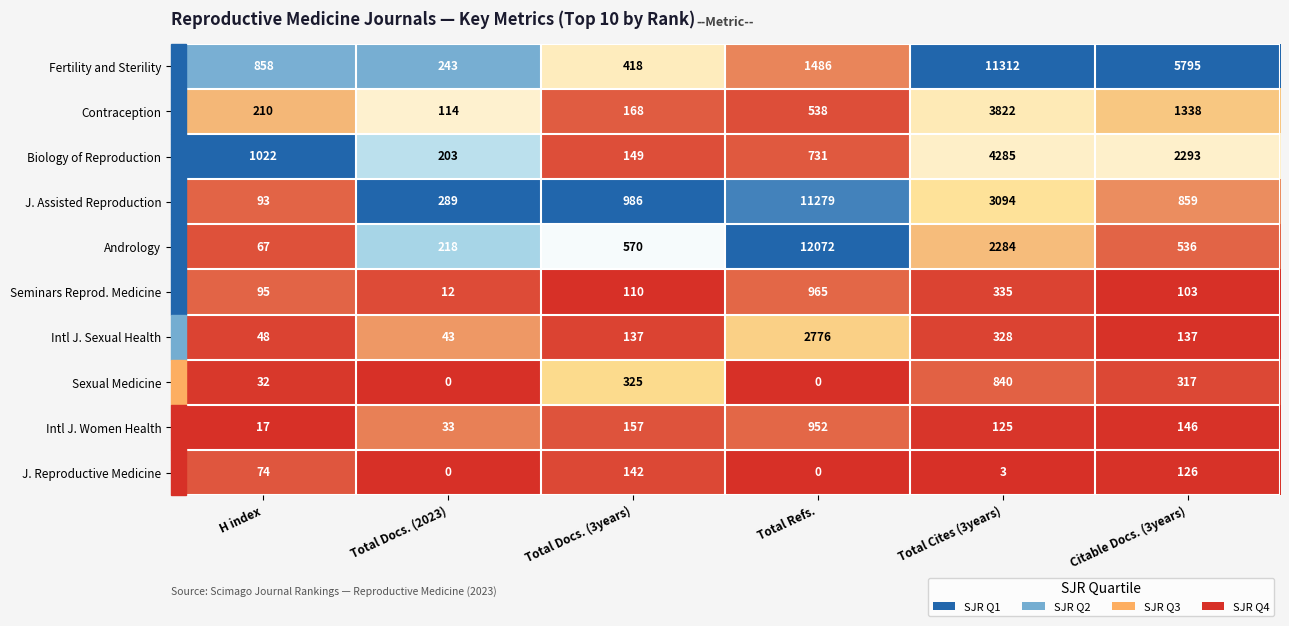

What is the approximate value of Intl J. Women Health at Total Refs., to the nearest 10?

950